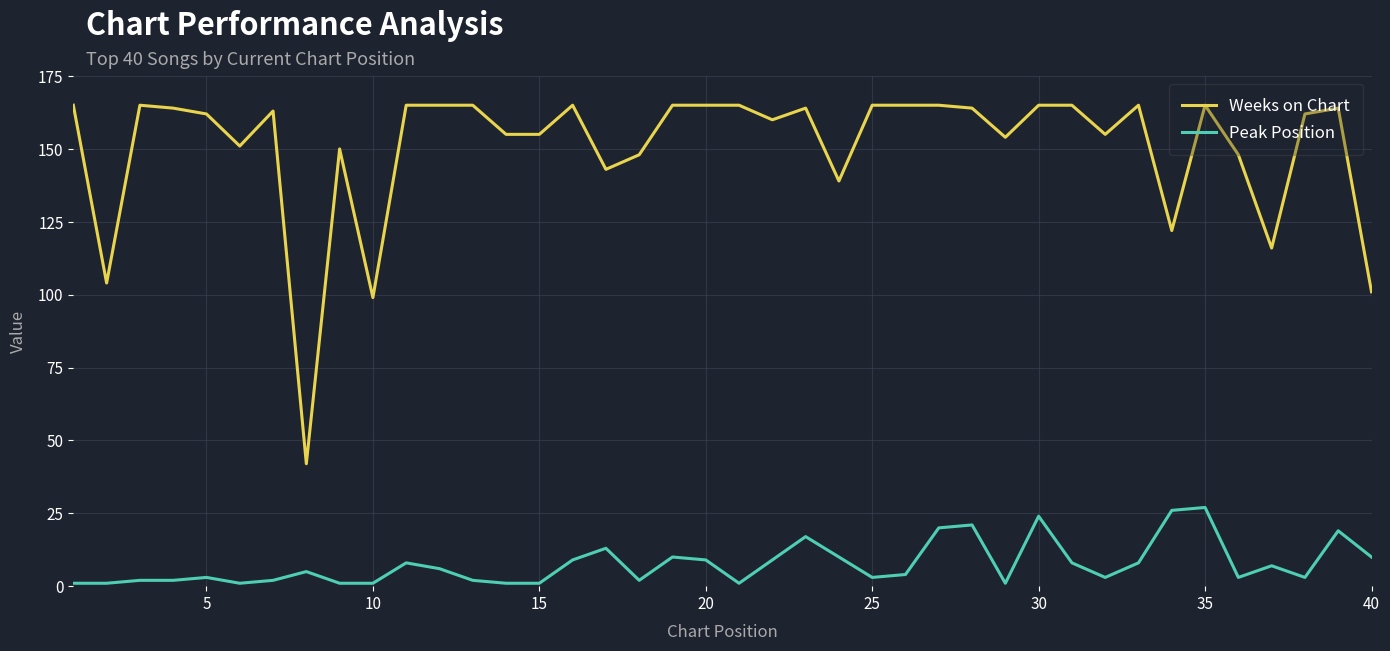

What is the highest value of the Peak Position series?

27